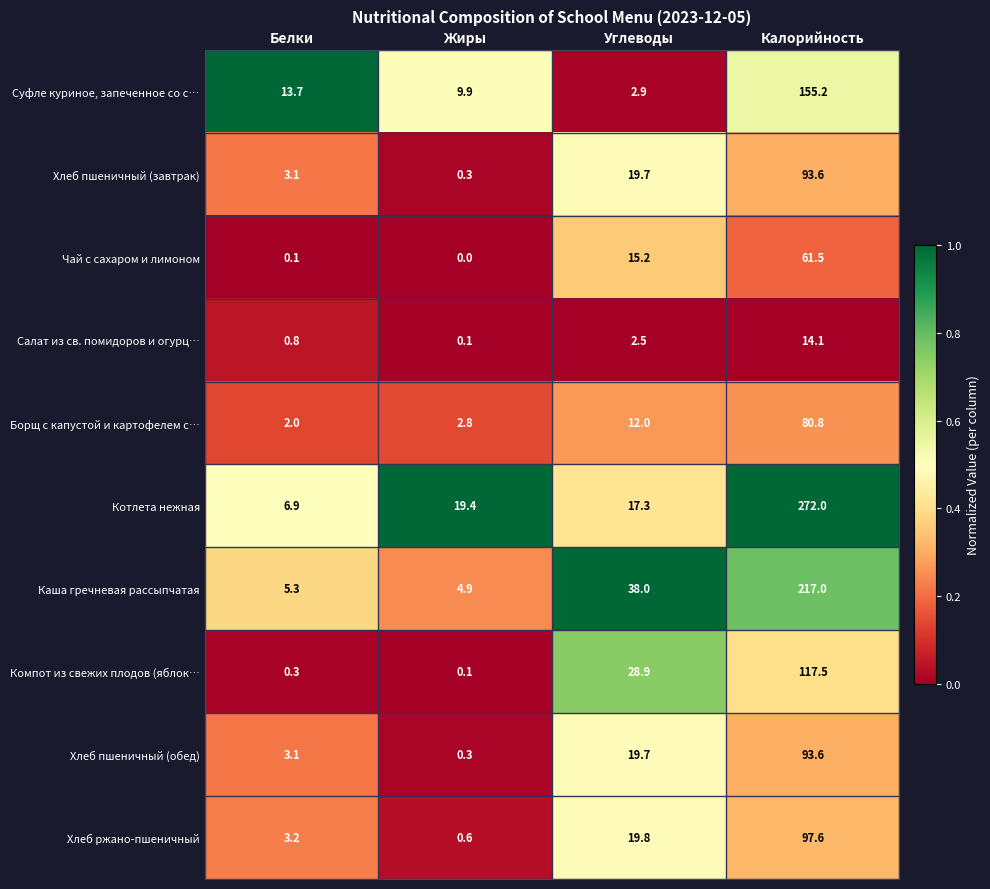

What is the total value across all series at Углеводы?

176.0